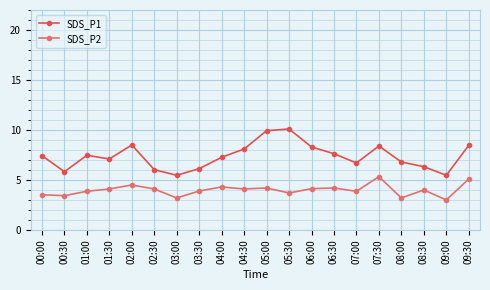

True or false: SDS_P1 has more than 2 interior local peaks.

True